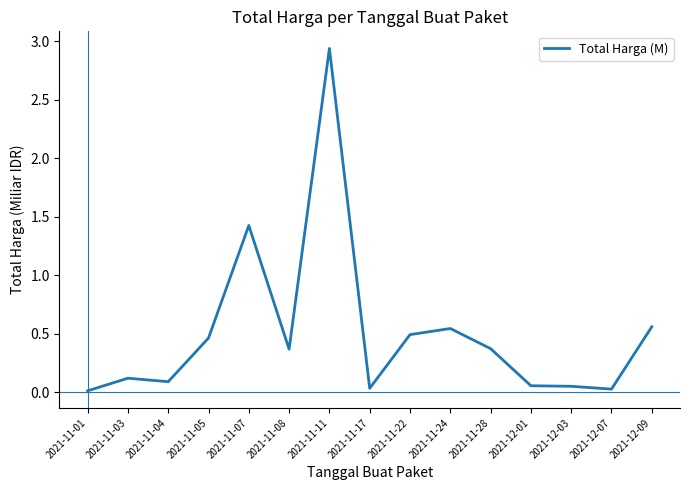

Which label corresponds to the largest value in the chart?

2021-11-11